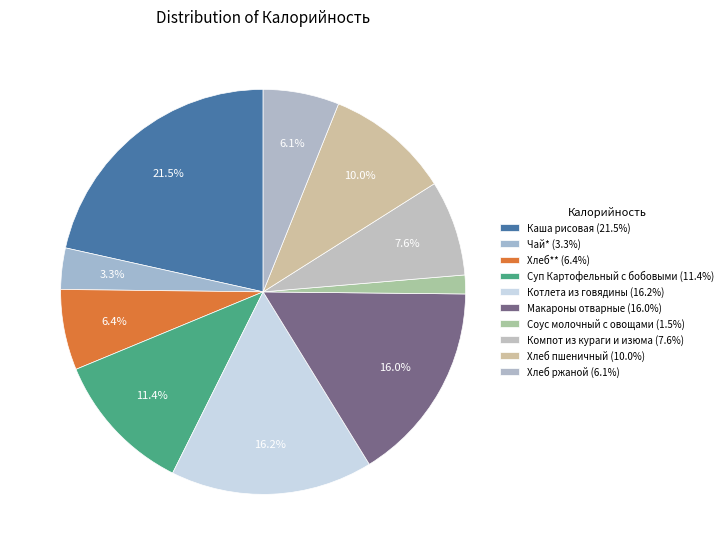

Does Котлета из говядины account for over 50% of the chart?

No